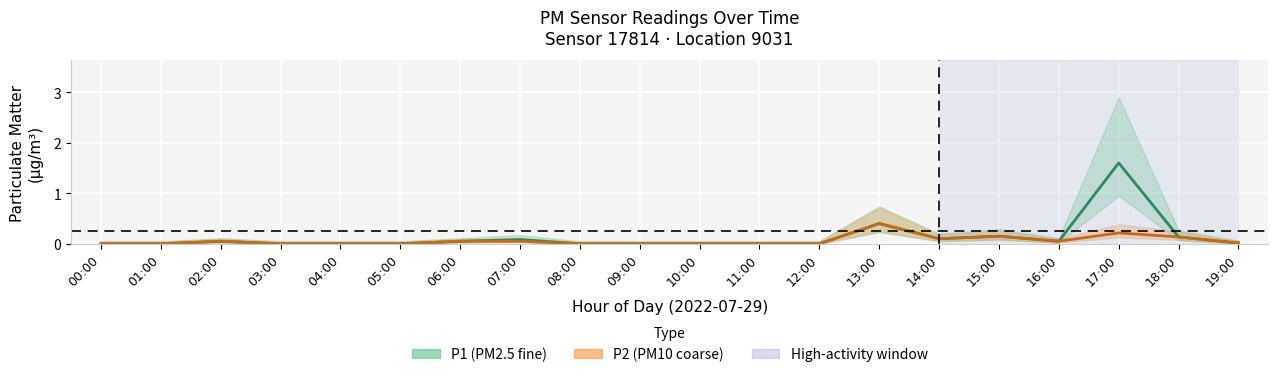

At which category does P2 (PM10) reach its first local peak?

02:00